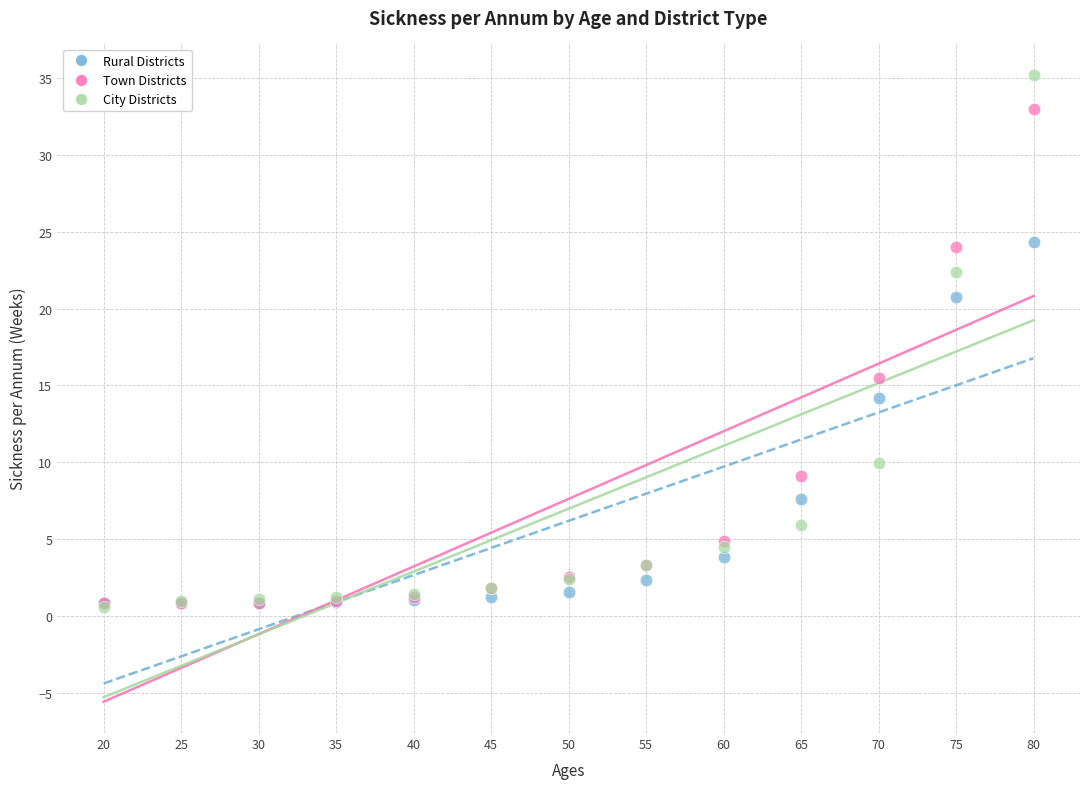

What are all the series names shown in the legend?

Rural Districts, Town Districts, City Districts